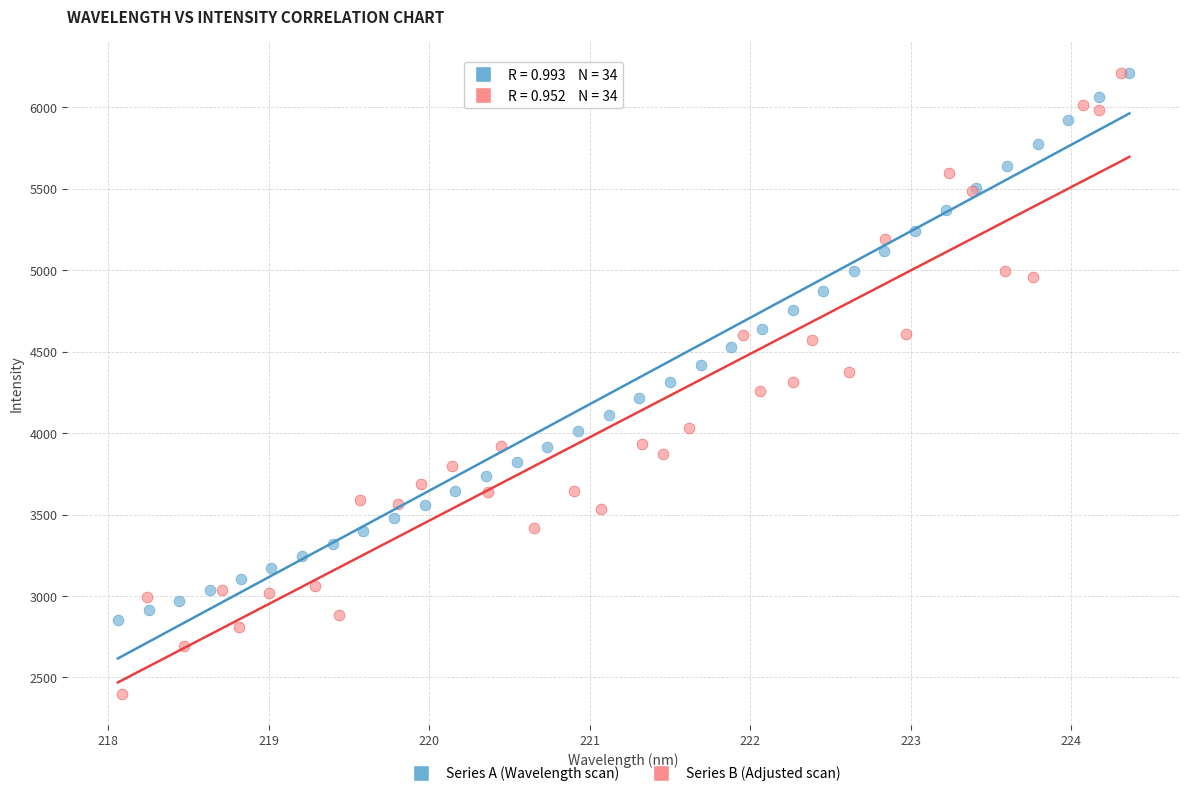

Which series reaches the minimum Y coordinate?

Series B (Adjusted scan)